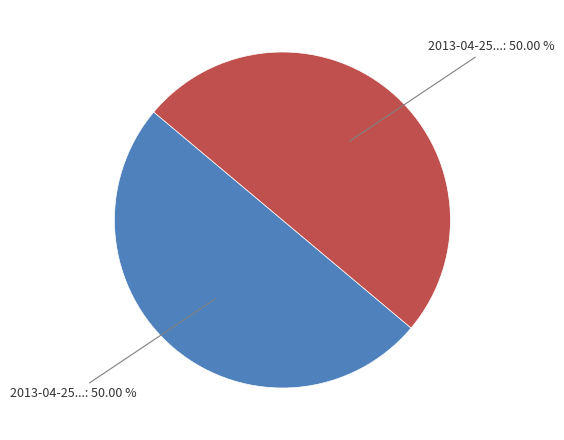

How many segments does this pie chart have?

2